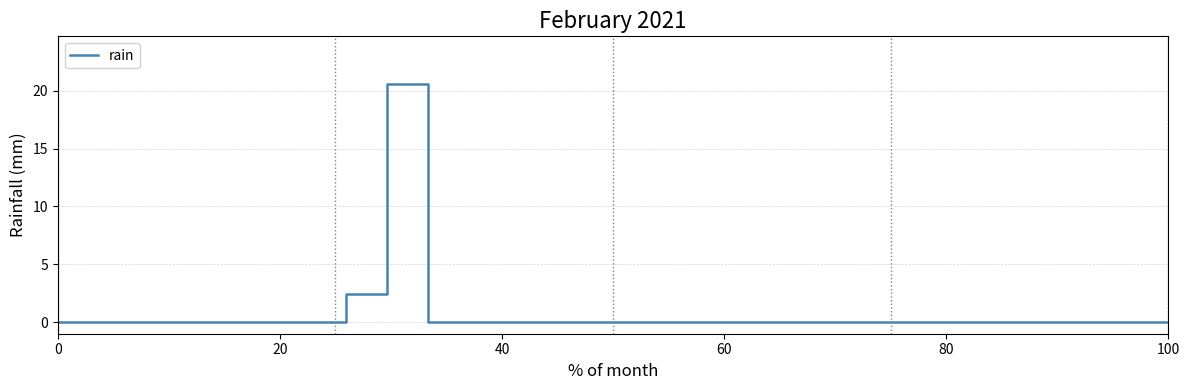

What is the difference between the maximum and minimum values?

20.6